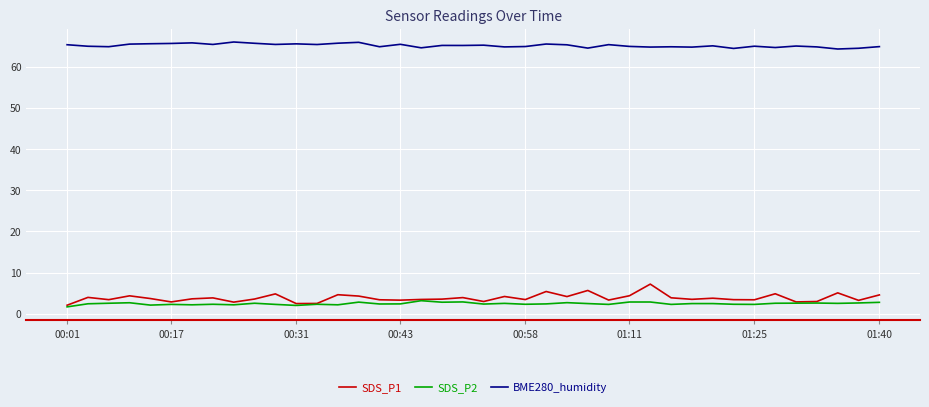

True or false: SDS_P2 and BME280_humidity intersect in this chart.

False